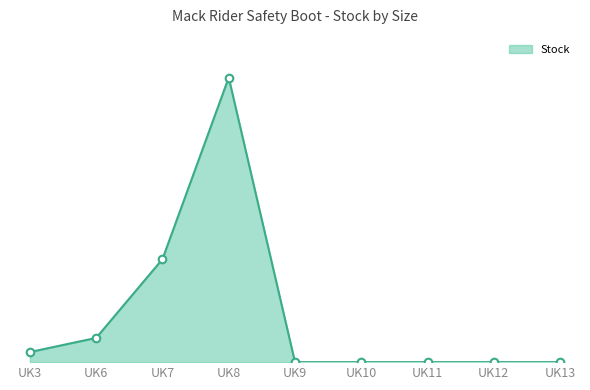

Between UK12 and UK9, which is larger?

UK12